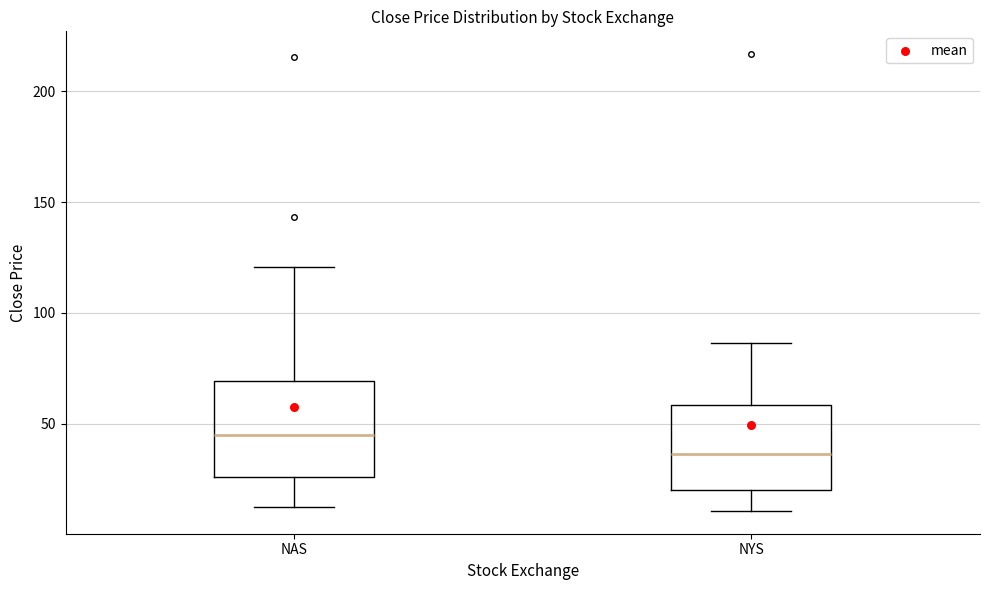

Comparing the boxes themselves (not the whiskers), which one is the tallest?

NAS